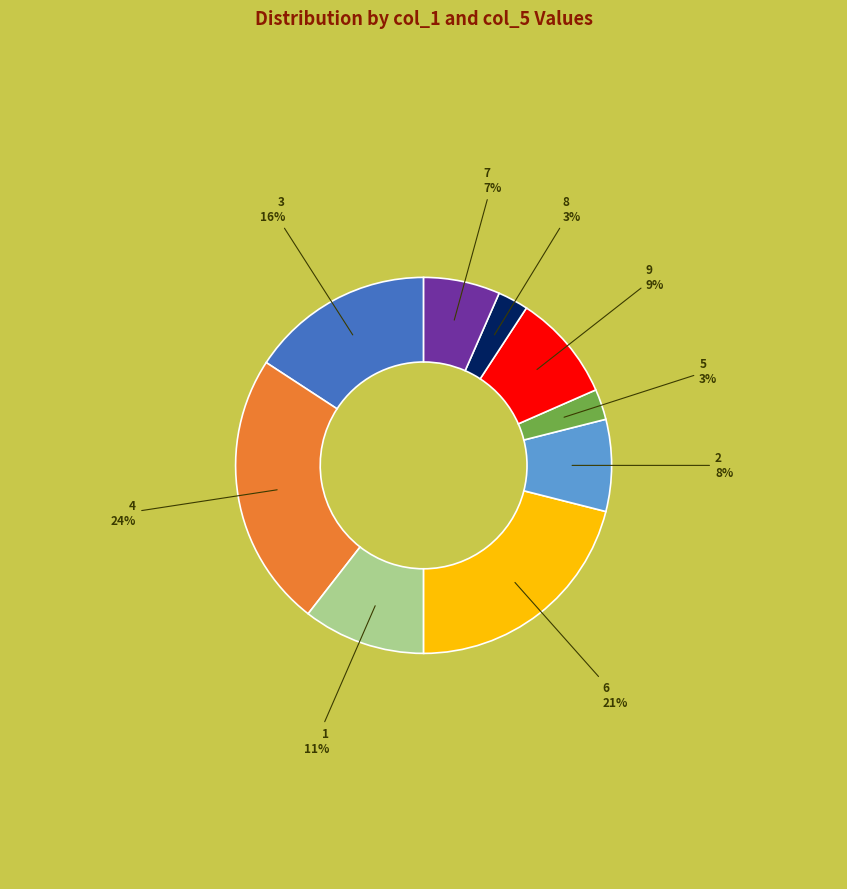

To the nearest percent, what portion does 5 represent?

3%